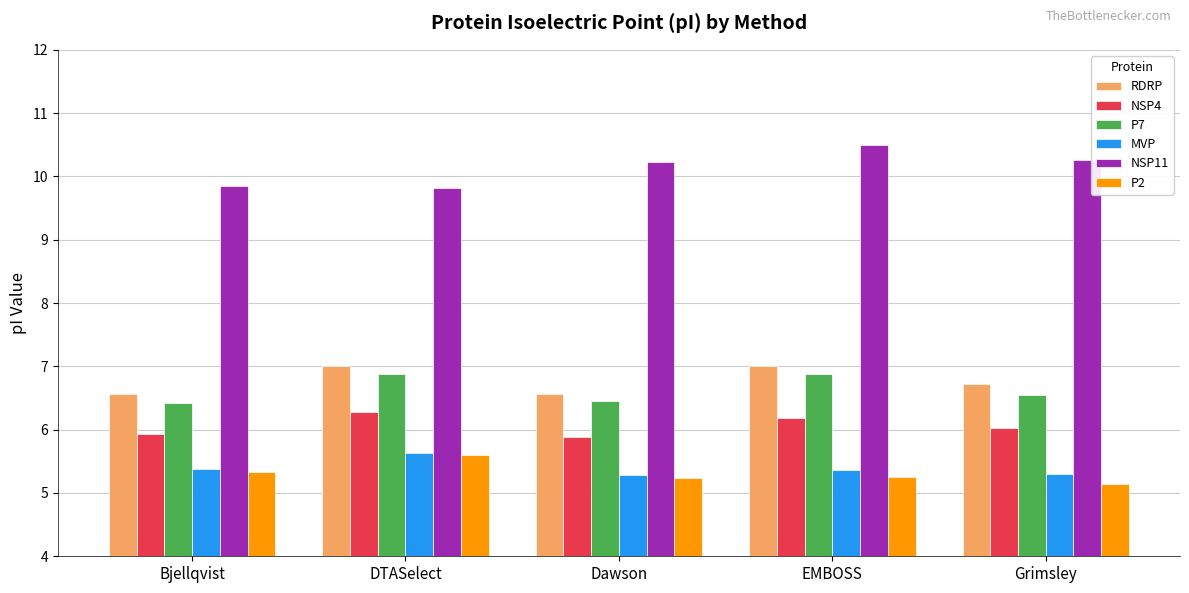

Which category has the lowest value across all series?

Grimsley